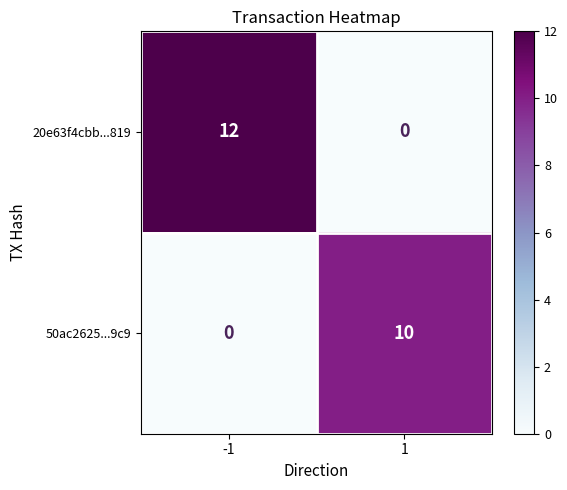

What is the maximum value shown in the chart?

12